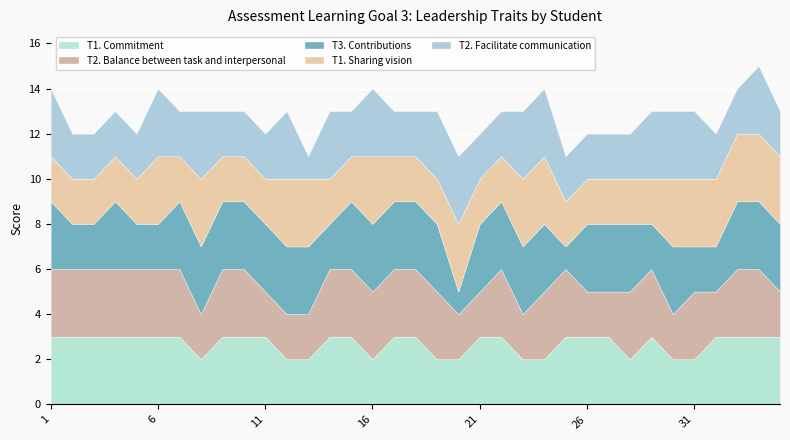

Where do T1. Commitment and T2. Balance between task and interpersonal first cross each other?

27 and 28